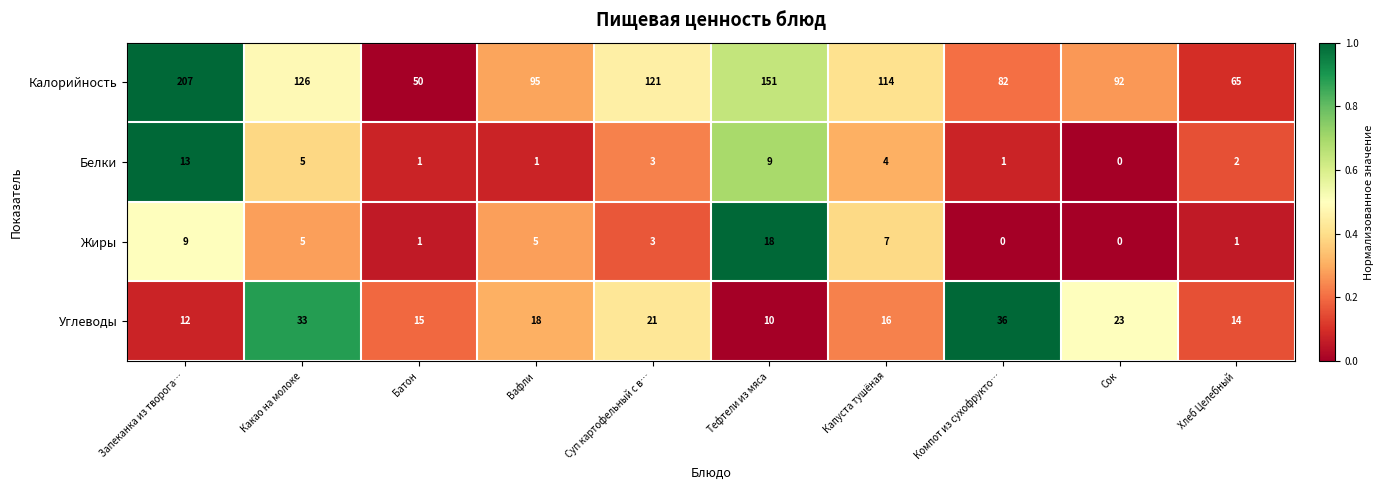

The value of Белки at Капуста тушёная is 7. True or false?

False